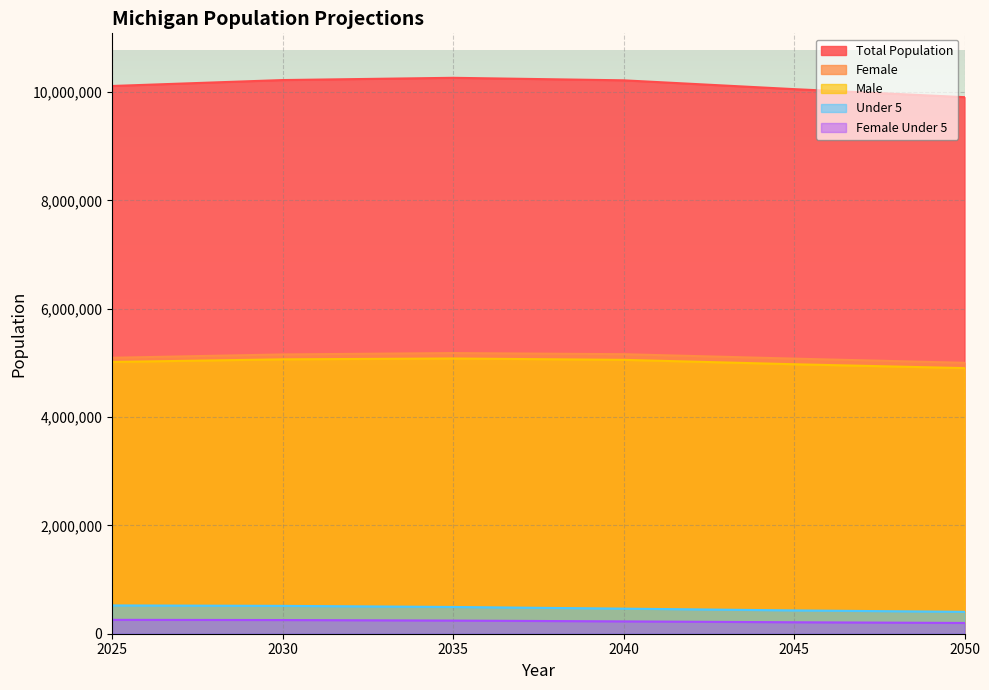

How many lines are shown in the chart?

5